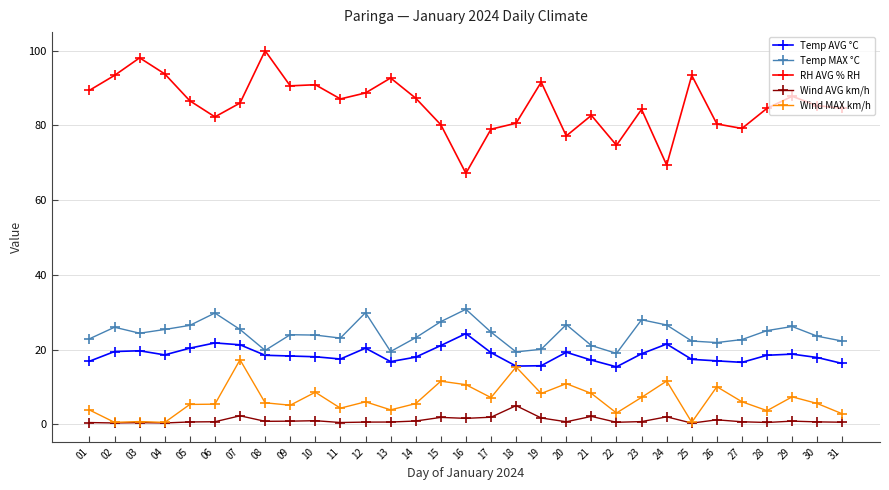

List the series in order of their peak value, highest first.

RH AVG % RH, Temp MAX °C, Temp AVG °C, Wind MAX km/h, Wind AVG km/h